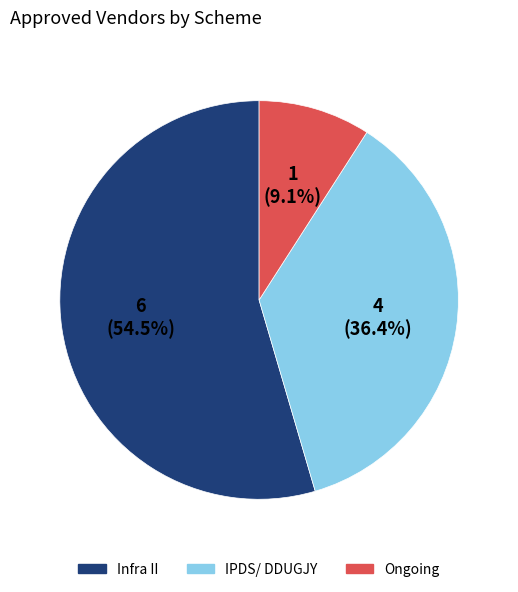

To the nearest percent, what is the difference between the largest and smallest slice percentages?

45%